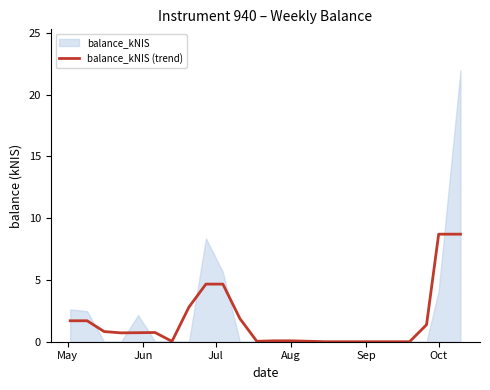

How many values exceed 0?

18